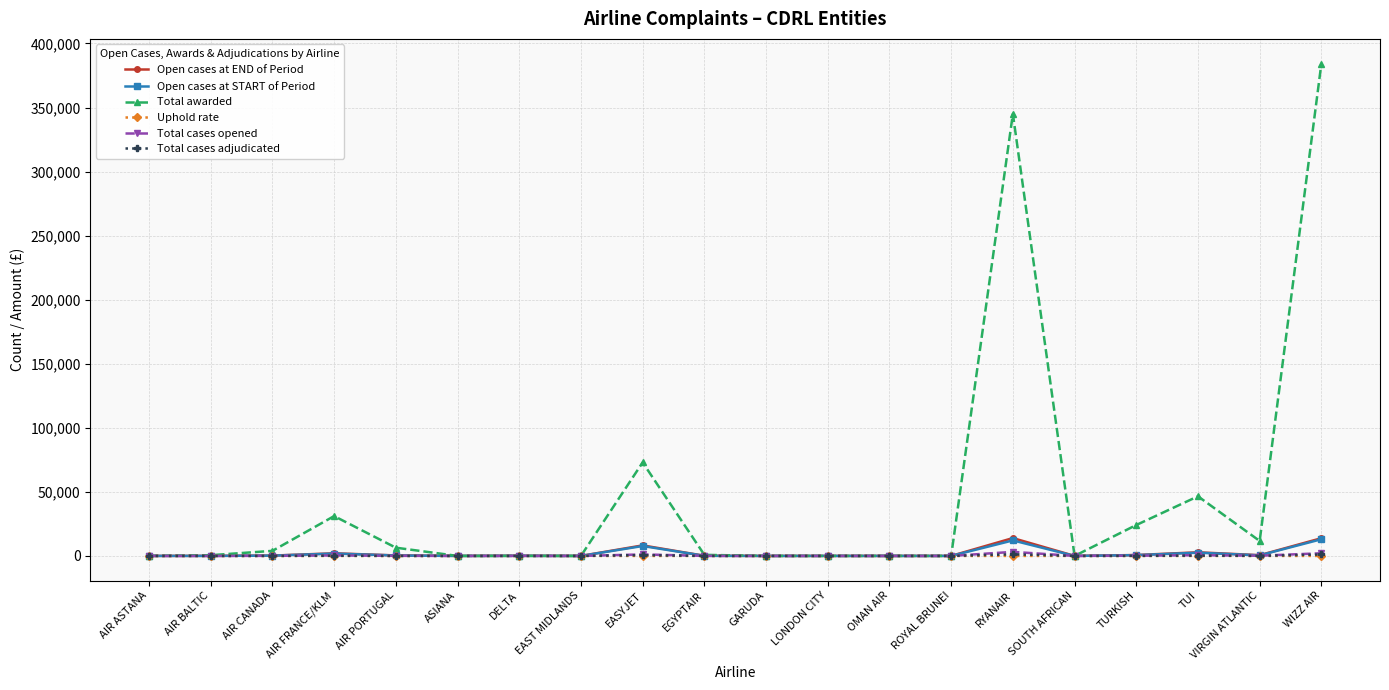

At how many categories does at least one series exceed 220659?

2